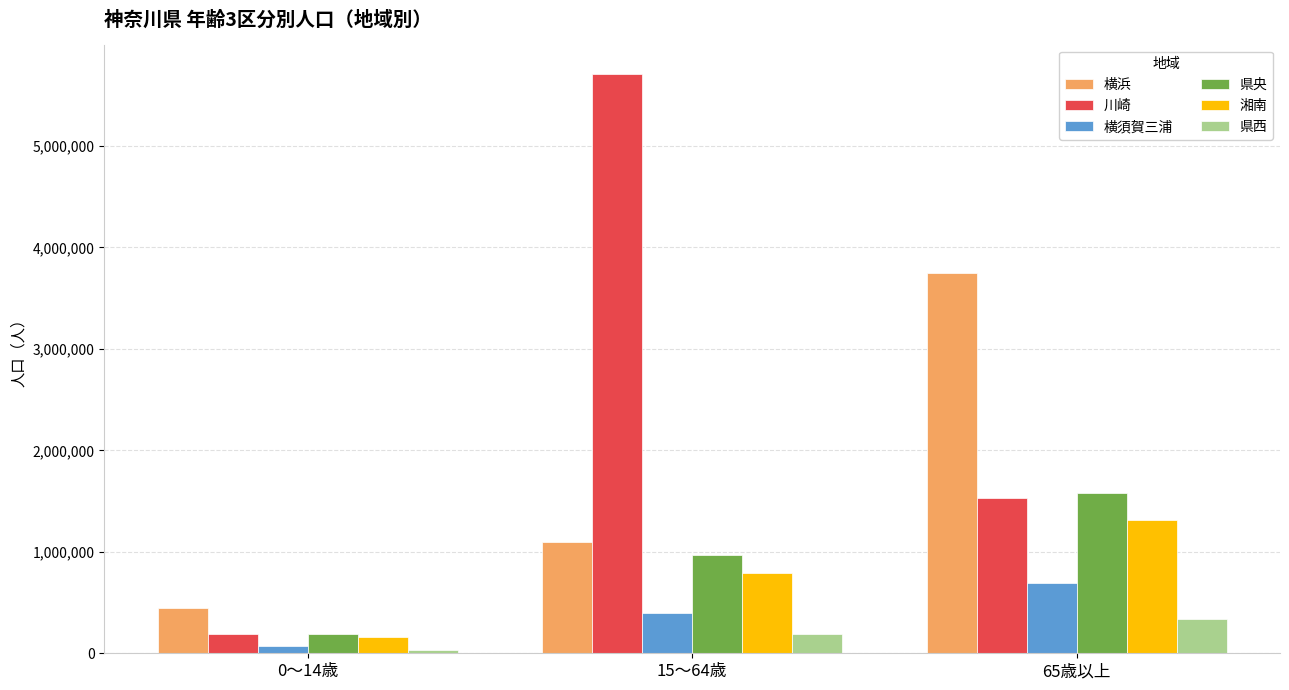

Which series has the largest total across all categories?

川崎